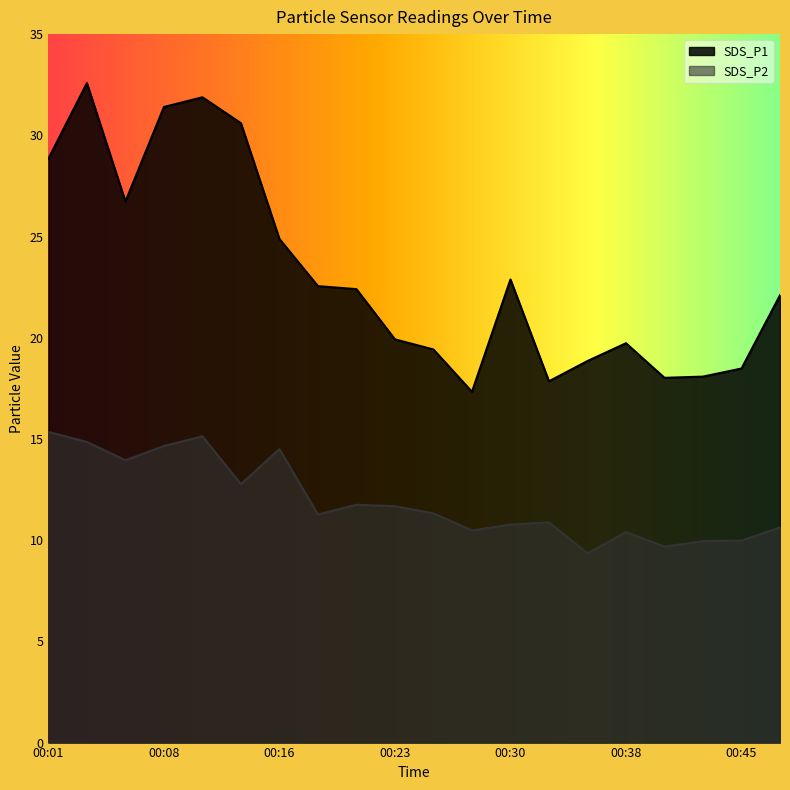

How many lines are shown in the chart?

2